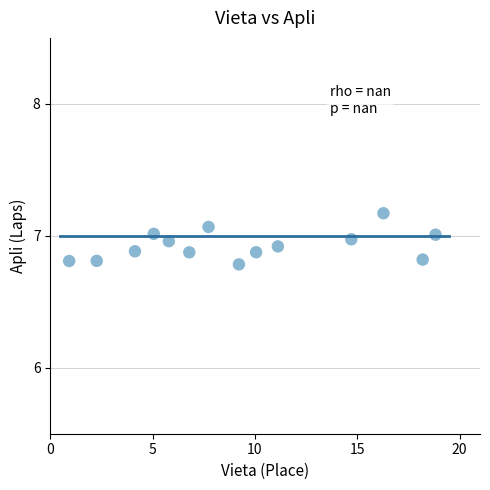

What is the range of Y values (max minus min)?

0.4